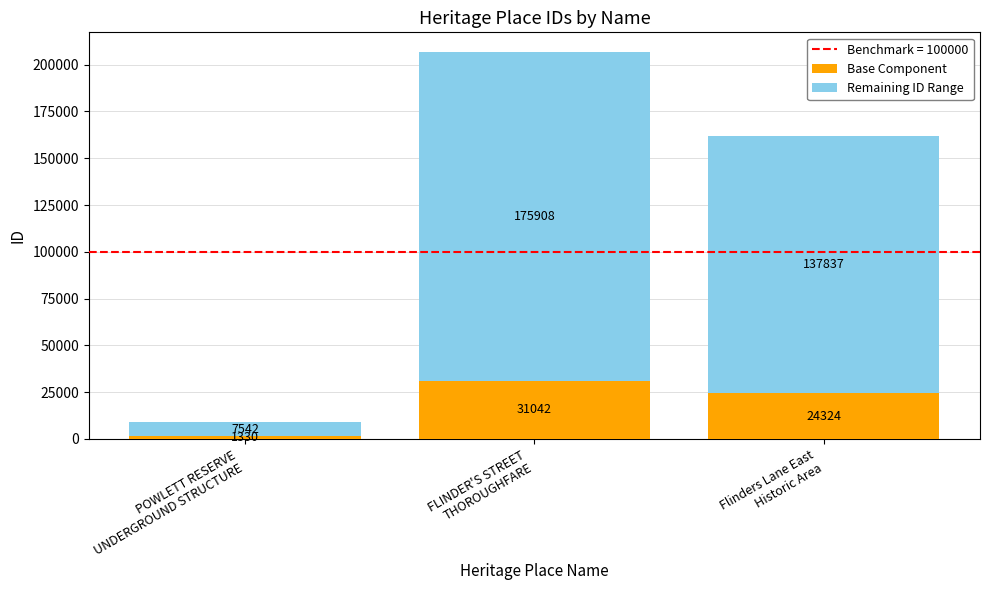

At which label is Base Component closest to 16186?

Flinders Lane East
Historic Area